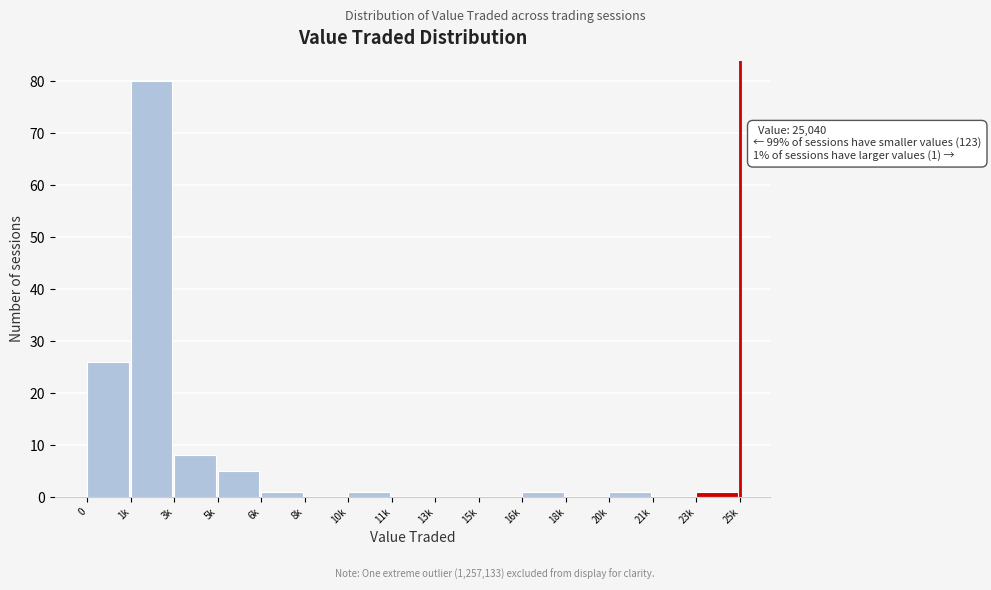

Reading left to right, transcribe all the data shown in this chart.

0=26	1k=80	3k=8	5k=5	6k=1	8k=0	10k=1	11k=0	13k=0	15k=0	16k=1	18k=0	20k=1	21k=0	23k=1